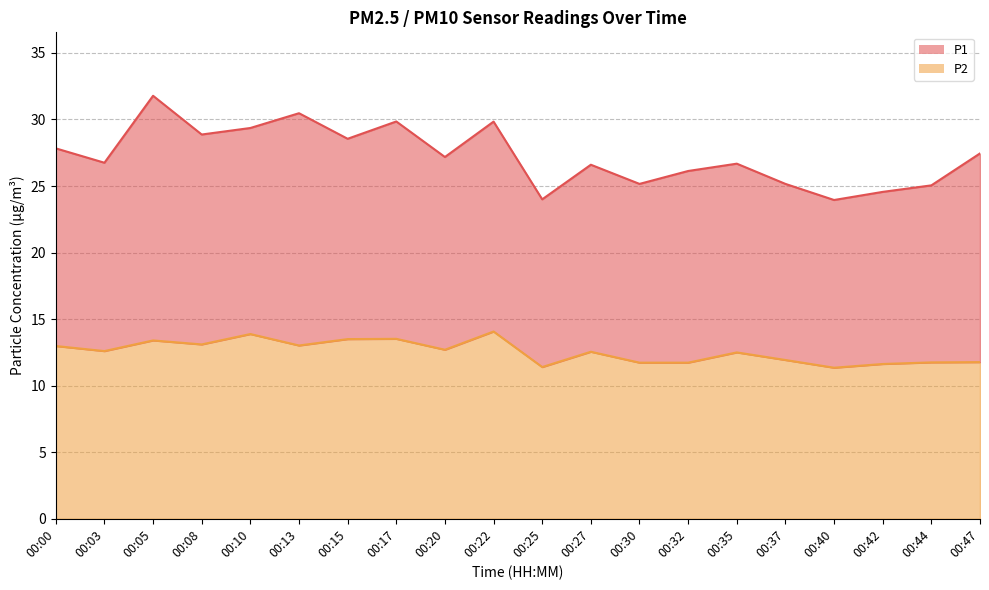

What is the highest value of the P2 series?

14.1